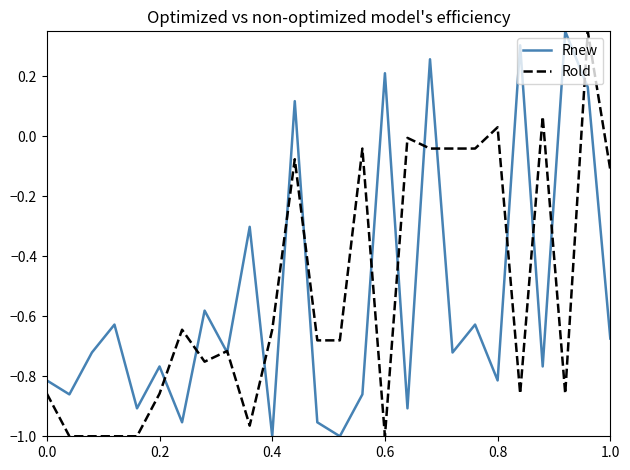

True or false: Rnew has more than 1 points higher than both neighbors.

True